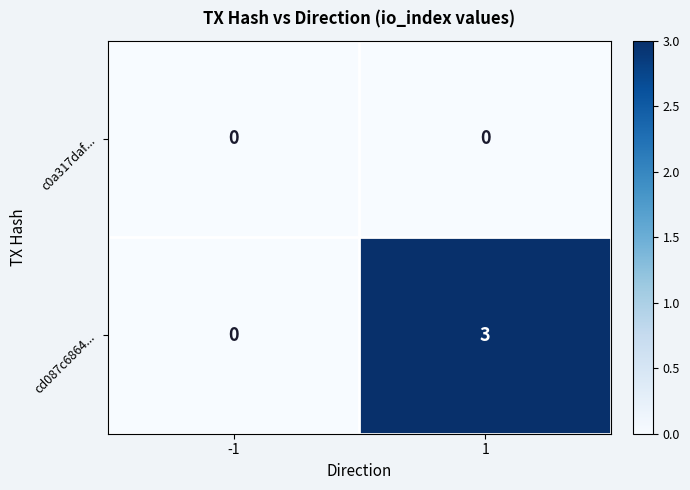

Which series has the largest total across all categories?

cd087c6864...